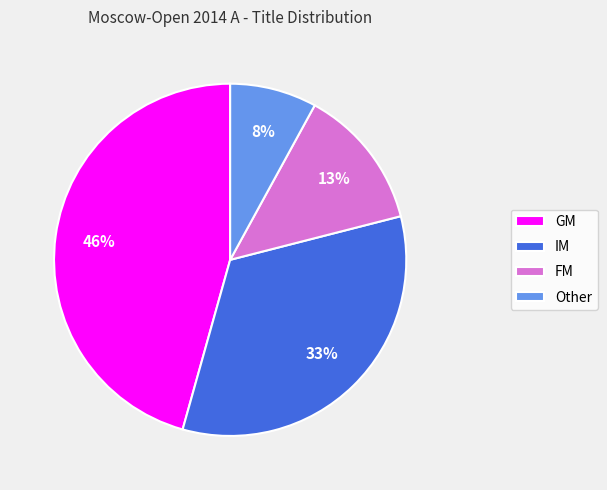

Do GM and FM together represent more than half of the pie?

Yes